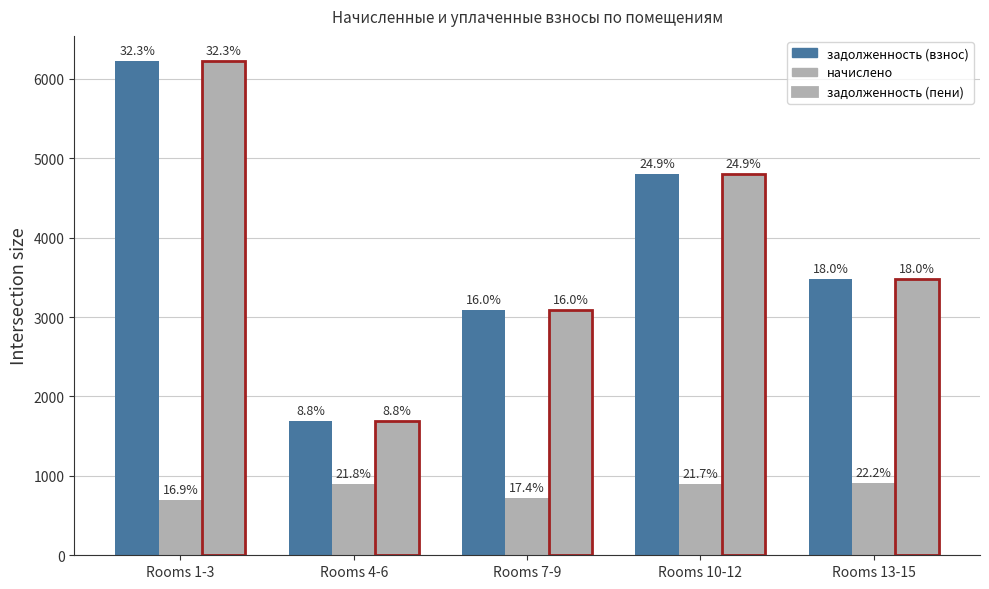

List the labels in order of задолженность (взнос) value, largest first.

Rooms 1-3, Rooms 10-12, Rooms 13-15, Rooms 7-9, Rooms 4-6